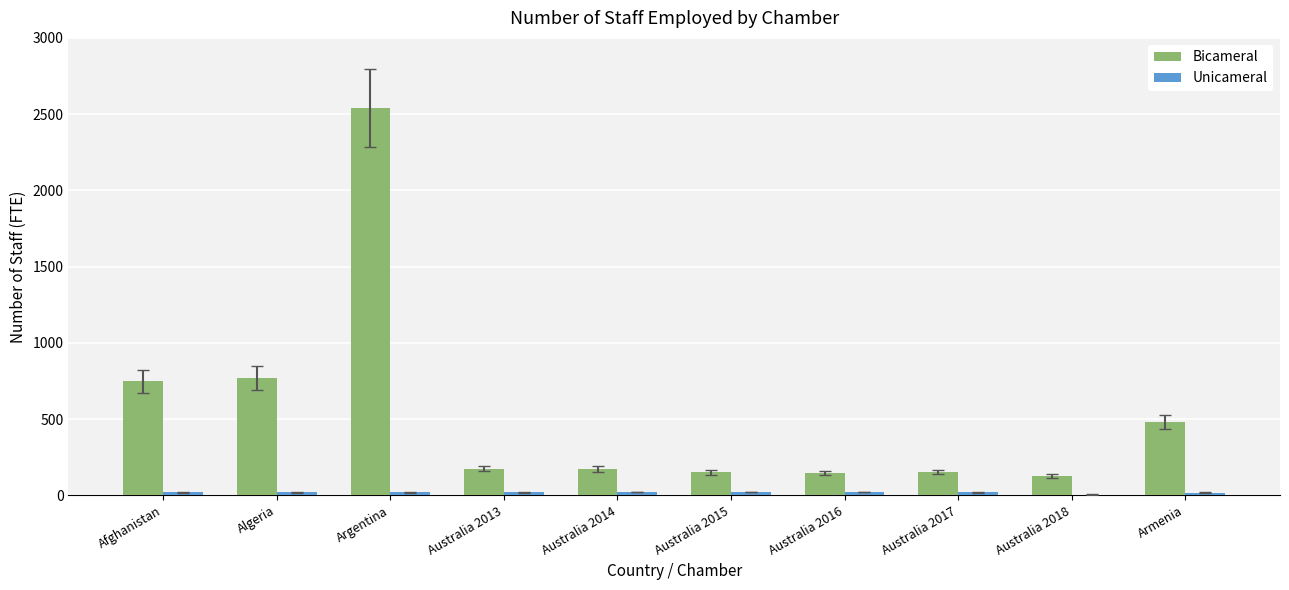

Which series changed the most between Algeria and Australia 2018?

Bicameral